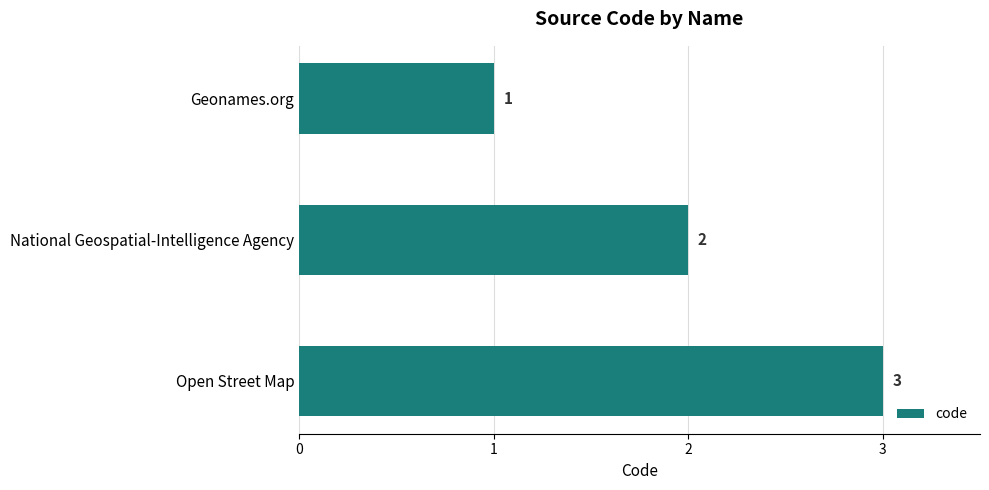

Rank the categories by value from highest to lowest.

Open Street Map, National Geospatial-Intelligence Agency, Geonames.org